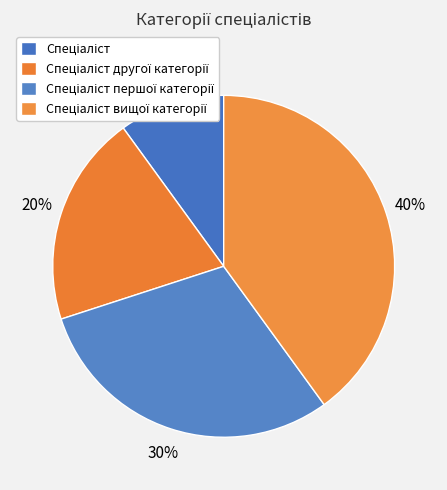

Which category has the biggest portion of the pie?

Спеціаліст вищої категорії